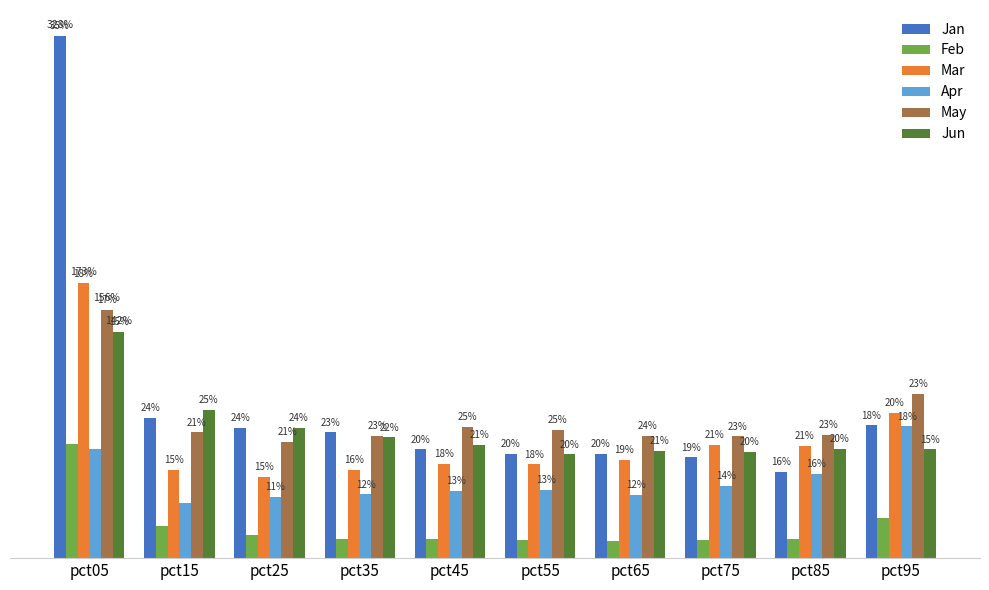

What is the smallest value displayed?

0.1